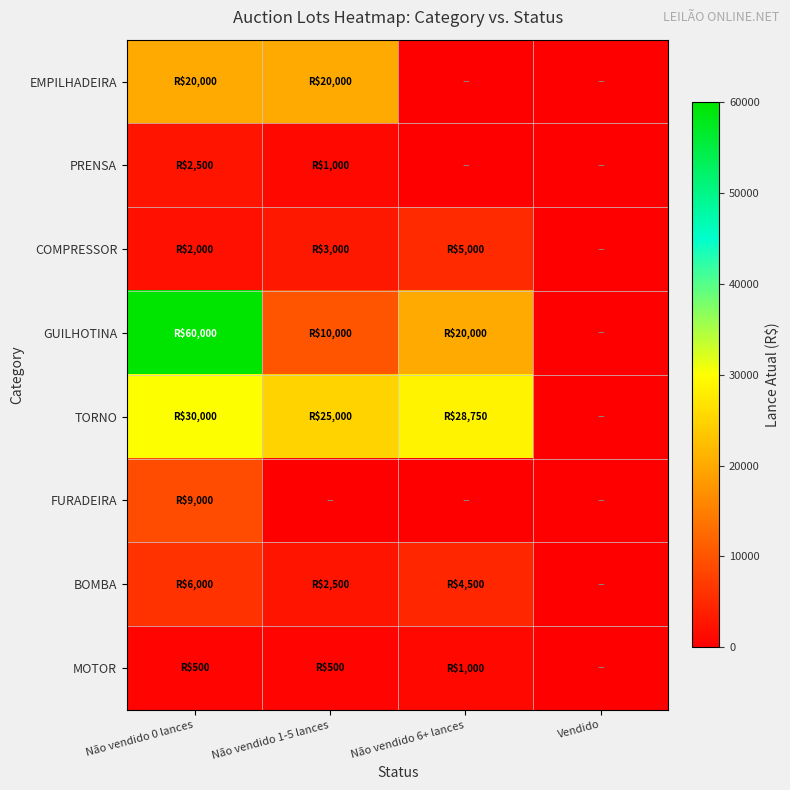

How many categories are shown in the chart?

4